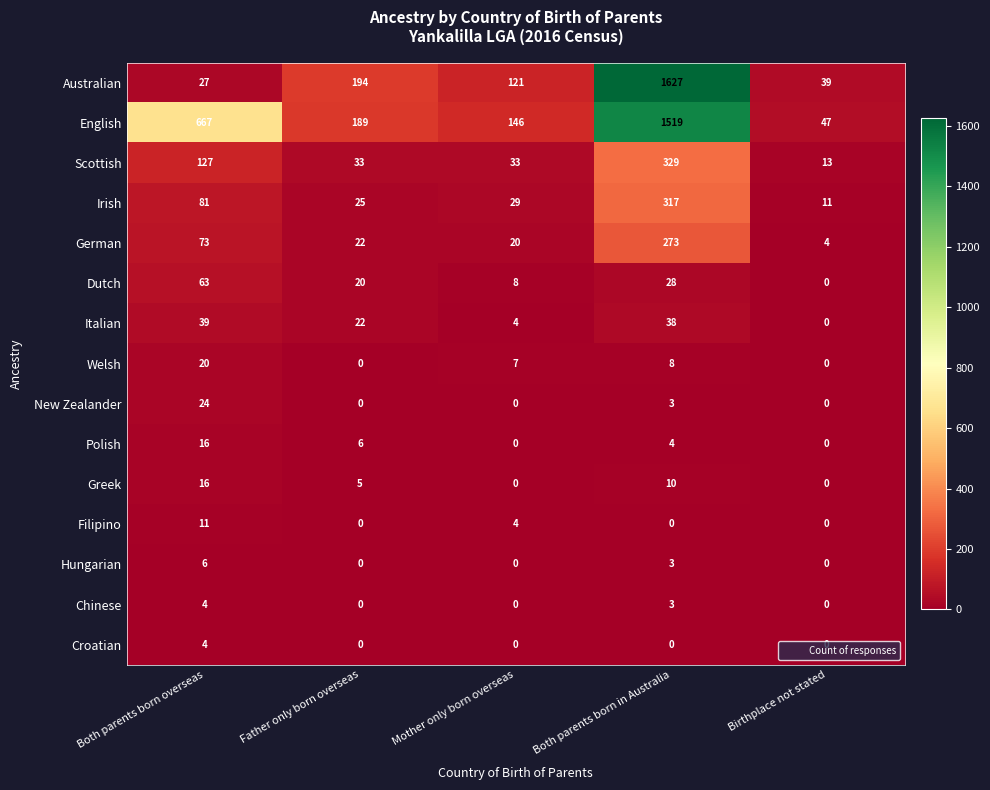

What is the highest value of the New Zealander series?

24